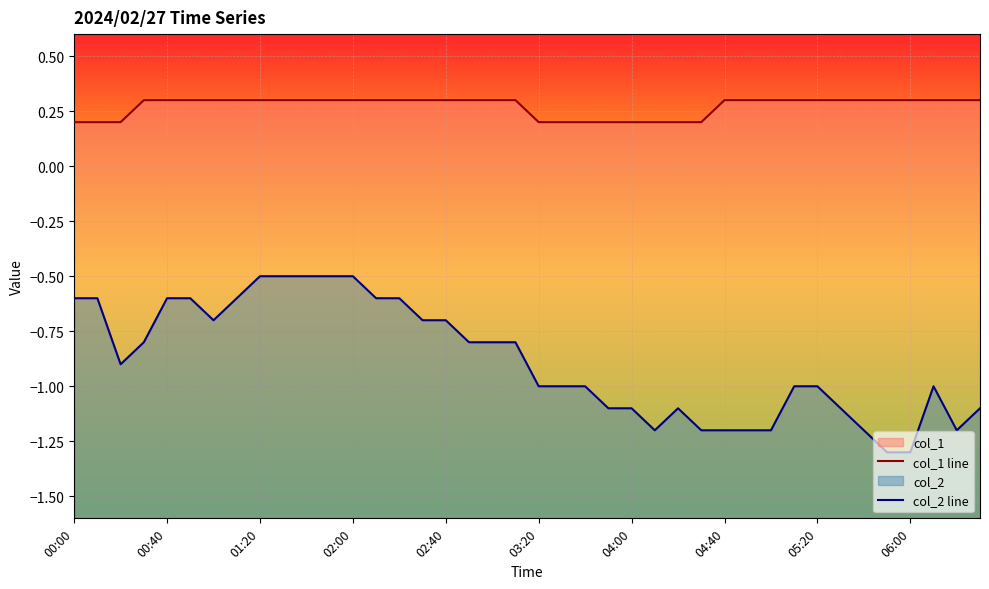

Reading left to right, transcribe all the data shown in this chart.

col_1 line: 0.2	0.2	0.2	0.3	0.3	0.3	0.3	0.3	0.3	0.3	0.3	0.3	0.3	0.3	0.3	0.3	0.3	0.3	0.3	0.3	0.2	0.2	0.2	0.2	0.2	0.2	0.2	0.2	0.3	0.3	0.3	0.3	0.3	0.3	0.3	0.3	0.3	0.3	0.3	0.3
col_2 line: -0.6	-0.6	-0.9	-0.8	-0.6	-0.6	-0.7	-0.6	-0.5	-0.5	-0.5	-0.5	-0.5	-0.6	-0.6	-0.7	-0.7	-0.8	-0.8	-0.8	-1.0	-1.0	-1.0	-1.1	-1.1	-1.2	-1.1	-1.2	-1.2	-1.2	-1.2	-1.0	-1.0	-1.1	-1.2	-1.3	-1.3	-1.0	-1.2	-1.1